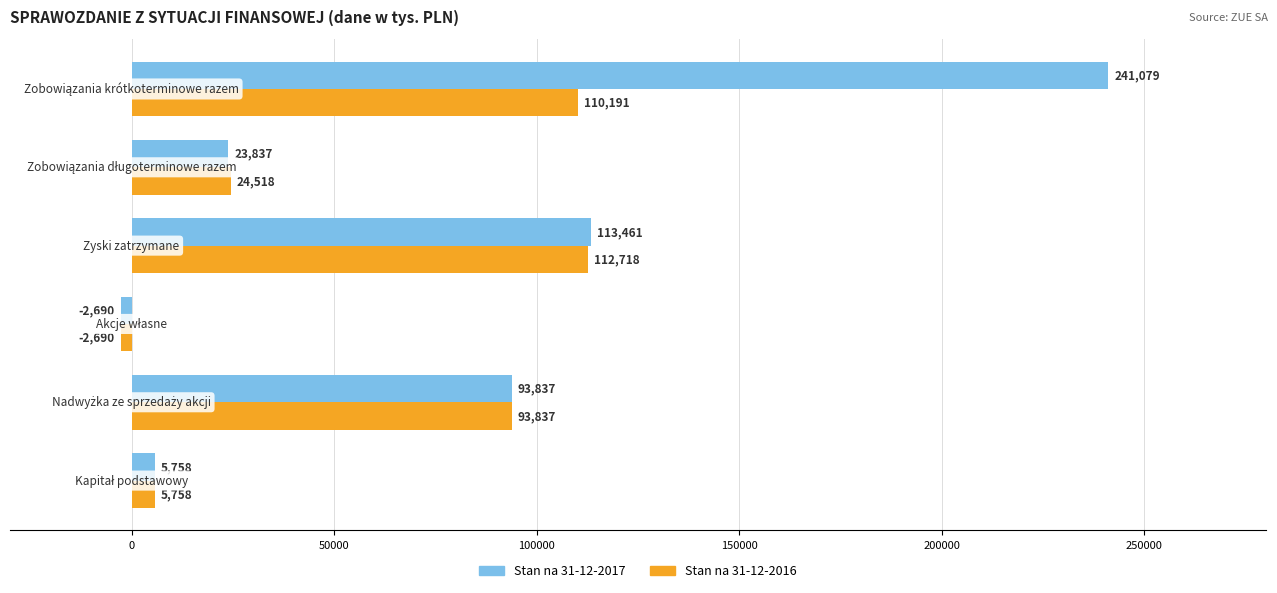

Which series has the largest total across all categories?

Stan na 31-12-2017